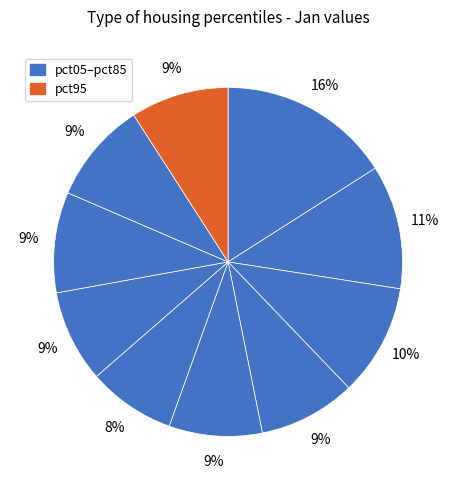

What is the smallest slice in the pie chart?

pct55